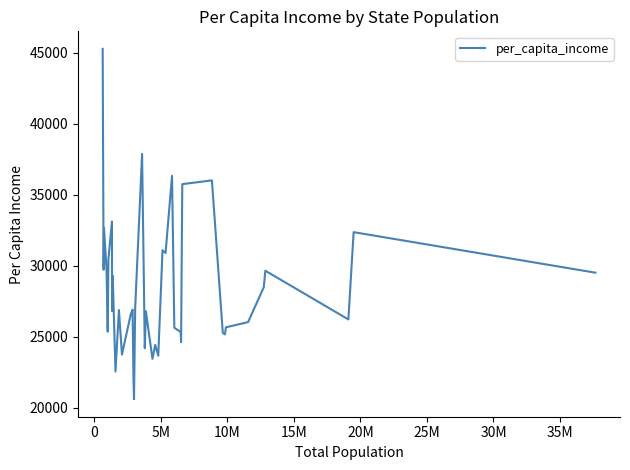

What is the difference between the maximum and minimum values?

24672